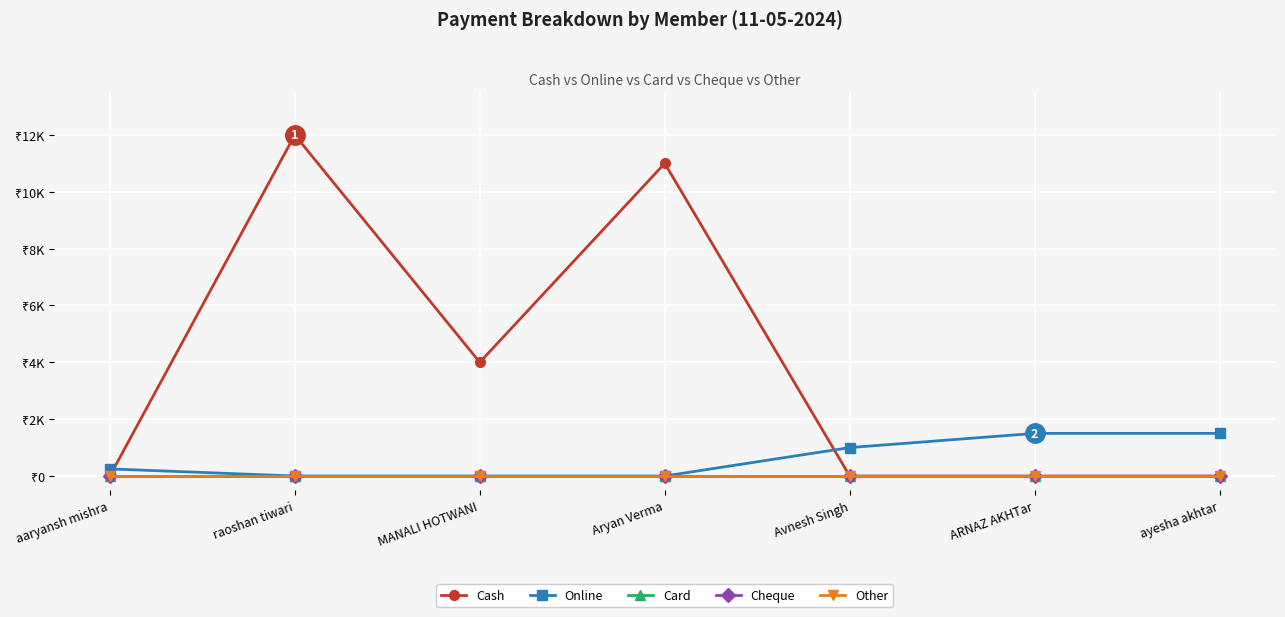

True or false: Cheque and Cash cross at least once.

False